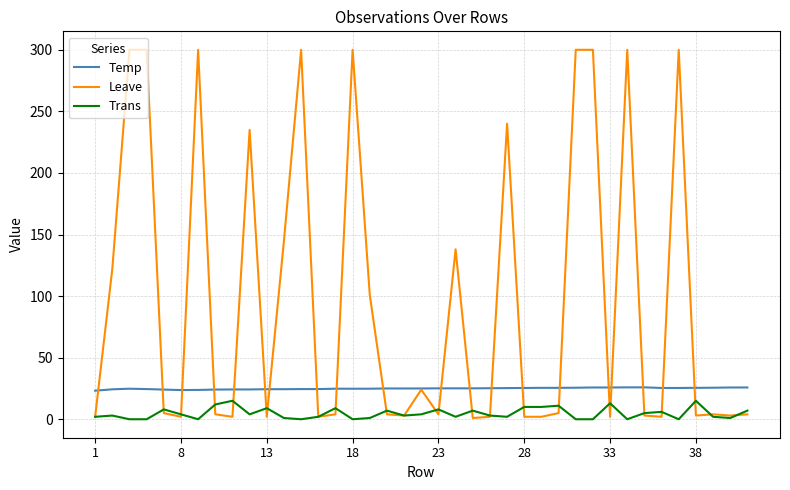

How many categories are shown in the chart?

39